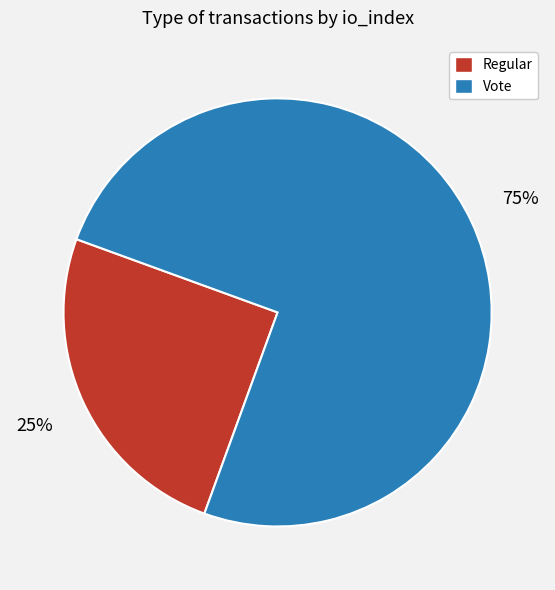

Between Vote and Regular, which is larger?

Vote